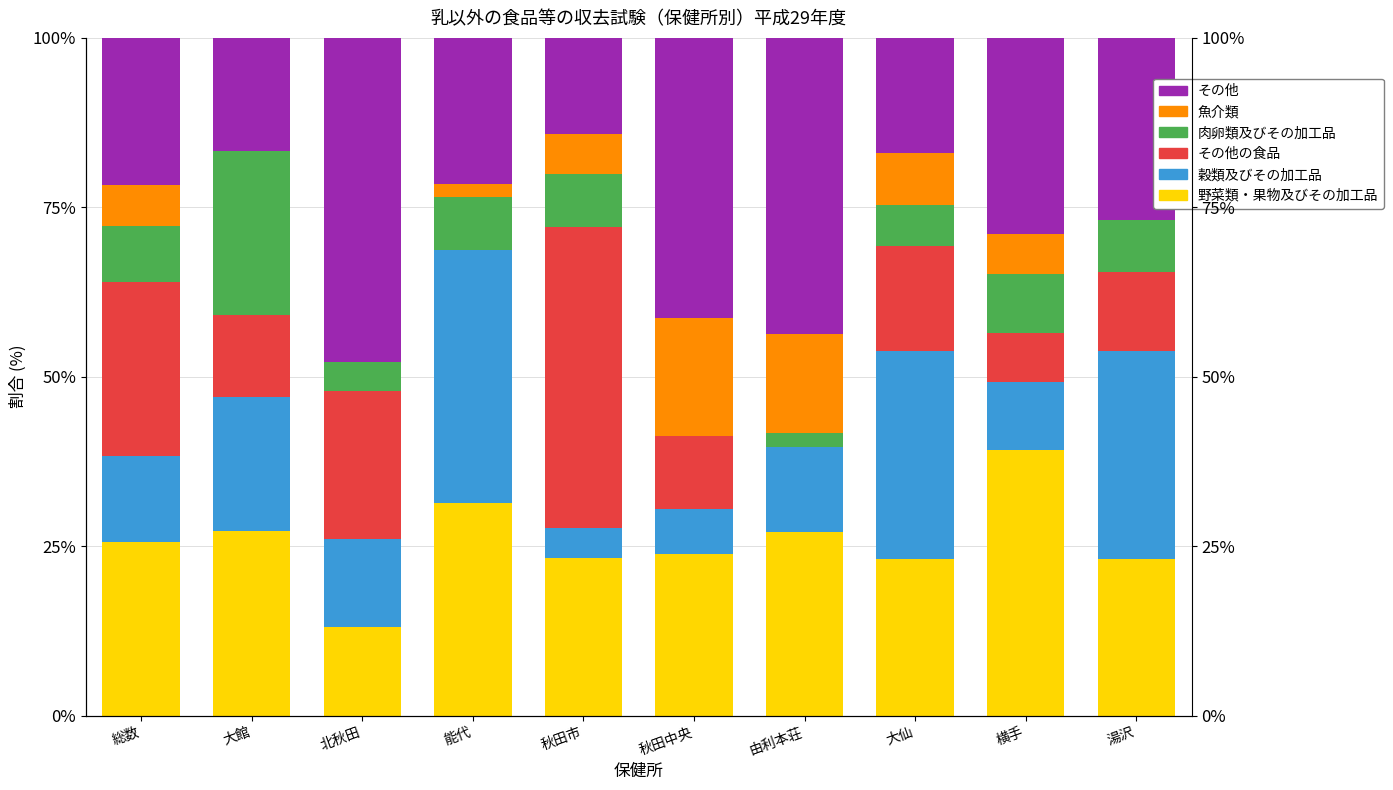

True or false: 野菜類・果物及びその加工品 has a value of 23.1 at 湯沢.

True